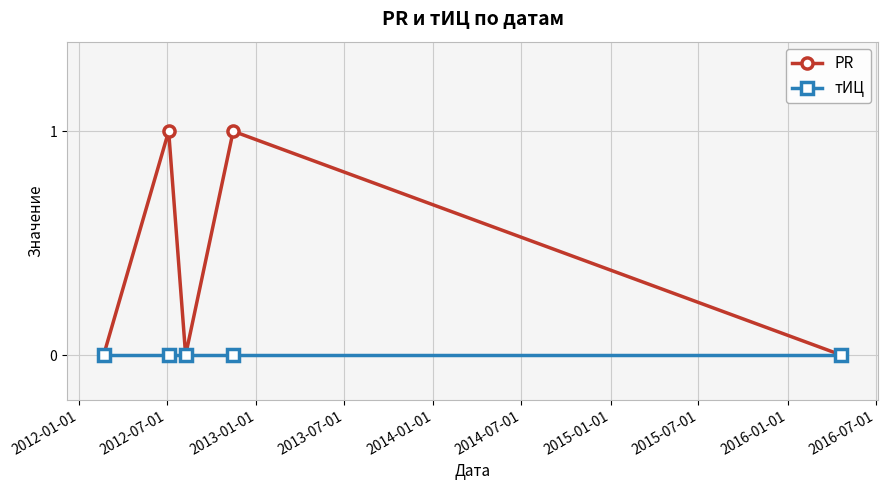

Which series has the widest spread of values?

PR